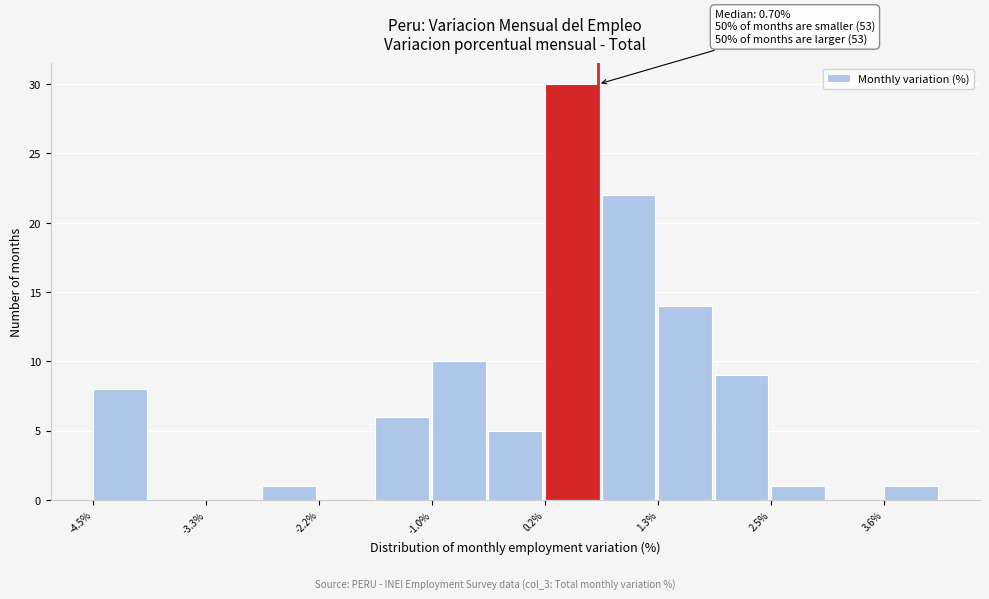

Read against the x-axis, roughly where is the centre of the tallest bar?

0.4